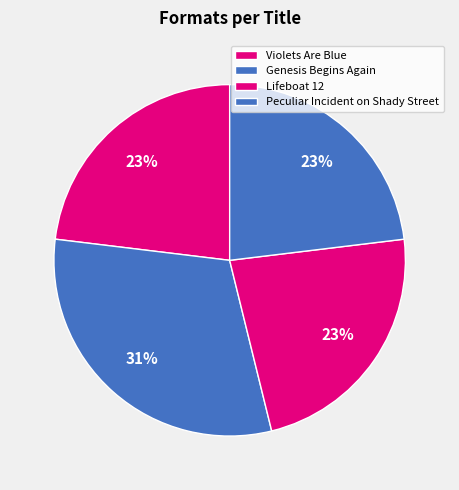

Is there any slice that represents more than half of the pie?

No